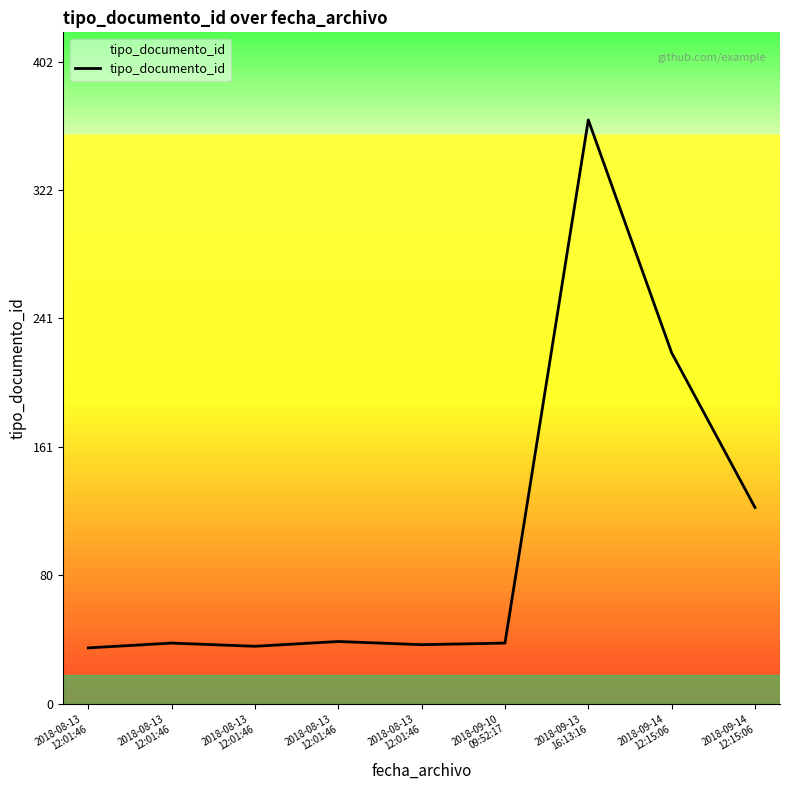

Does the chart display data point markers on the line(s)?

No